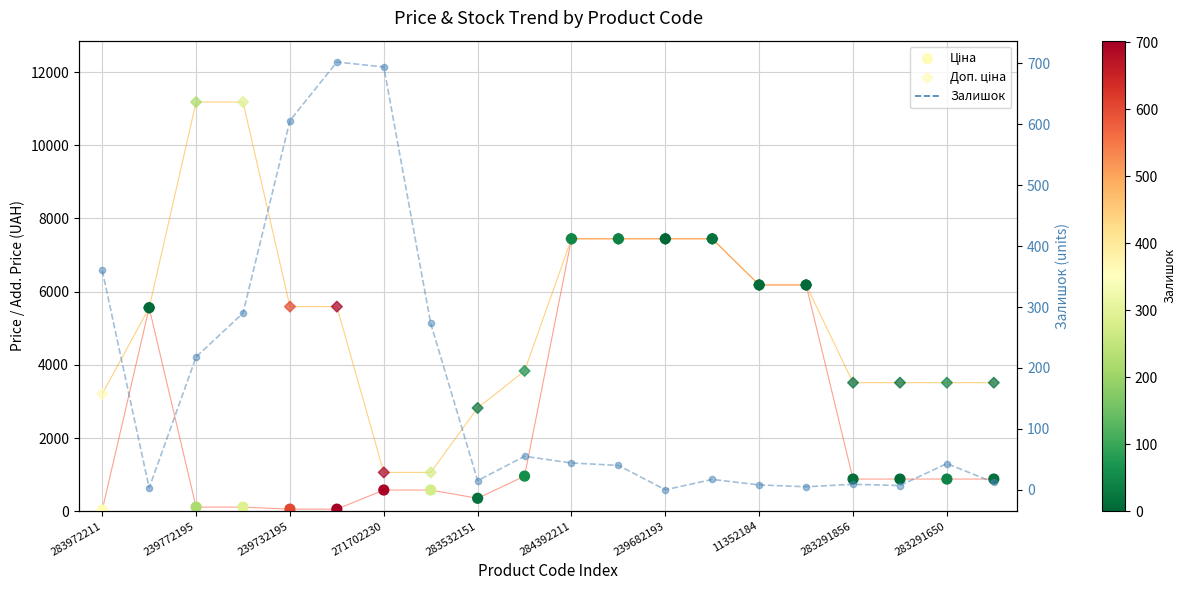

Which series has the largest total across all categories?

Доп. ціна